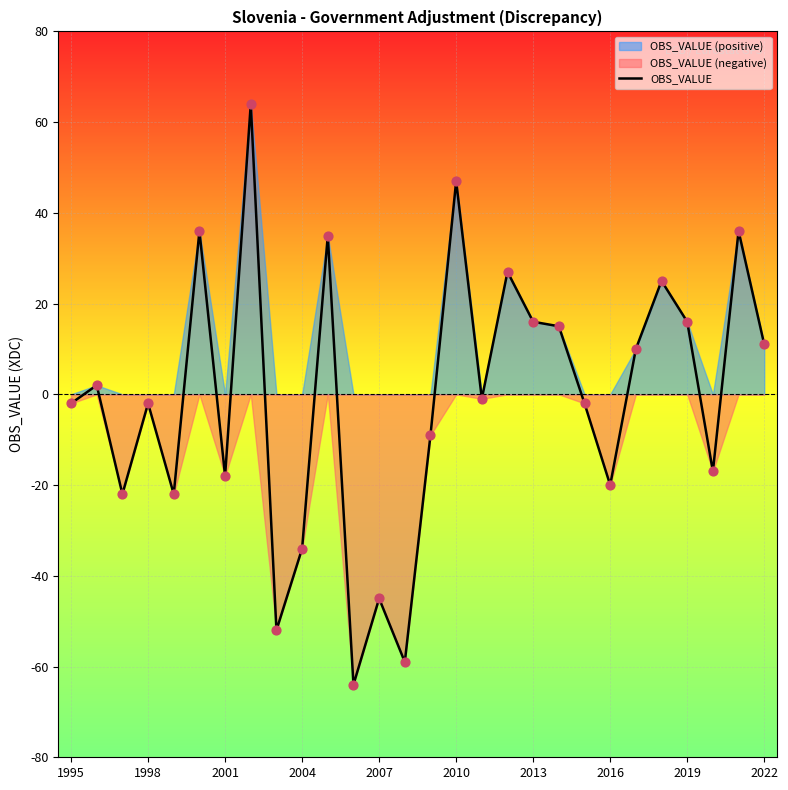

Between 1995 and 25, which is larger?

1995